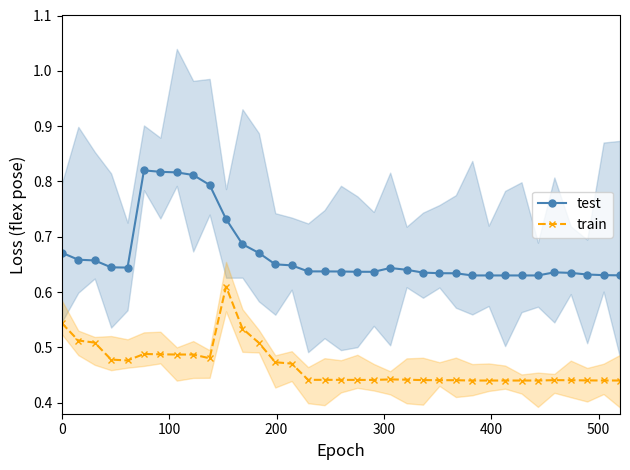

True or false: train has more than 0 interior local peaks.

True